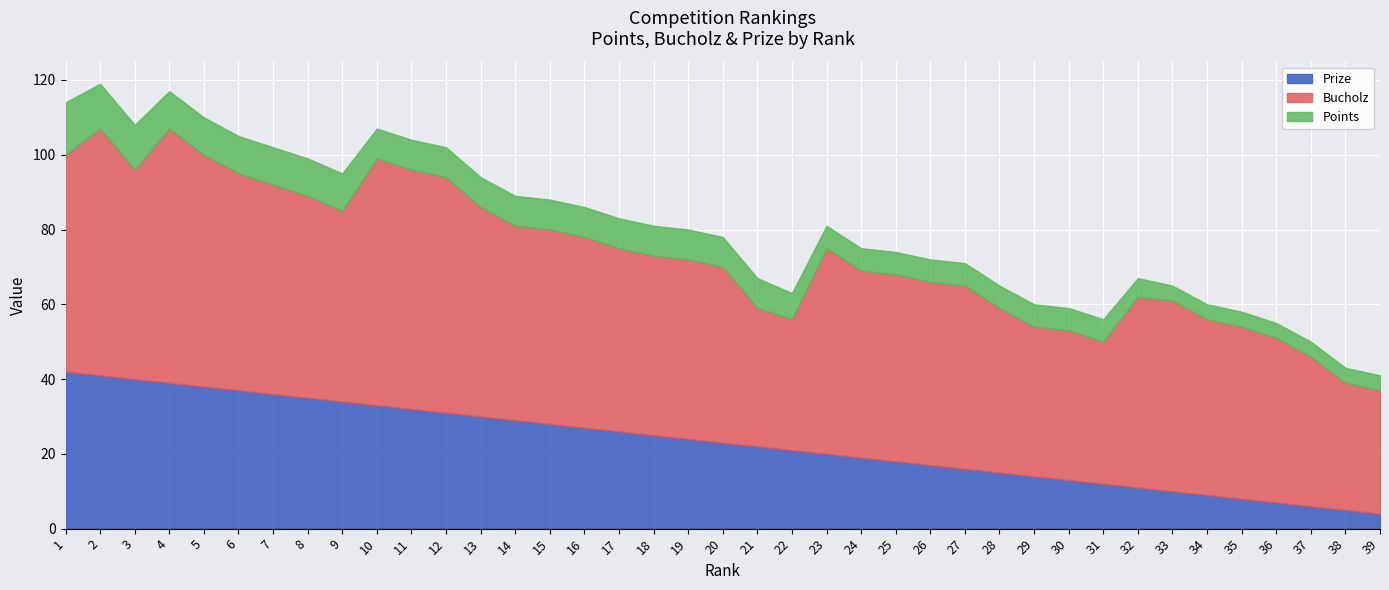

At which category is the sum across all series the highest?

2